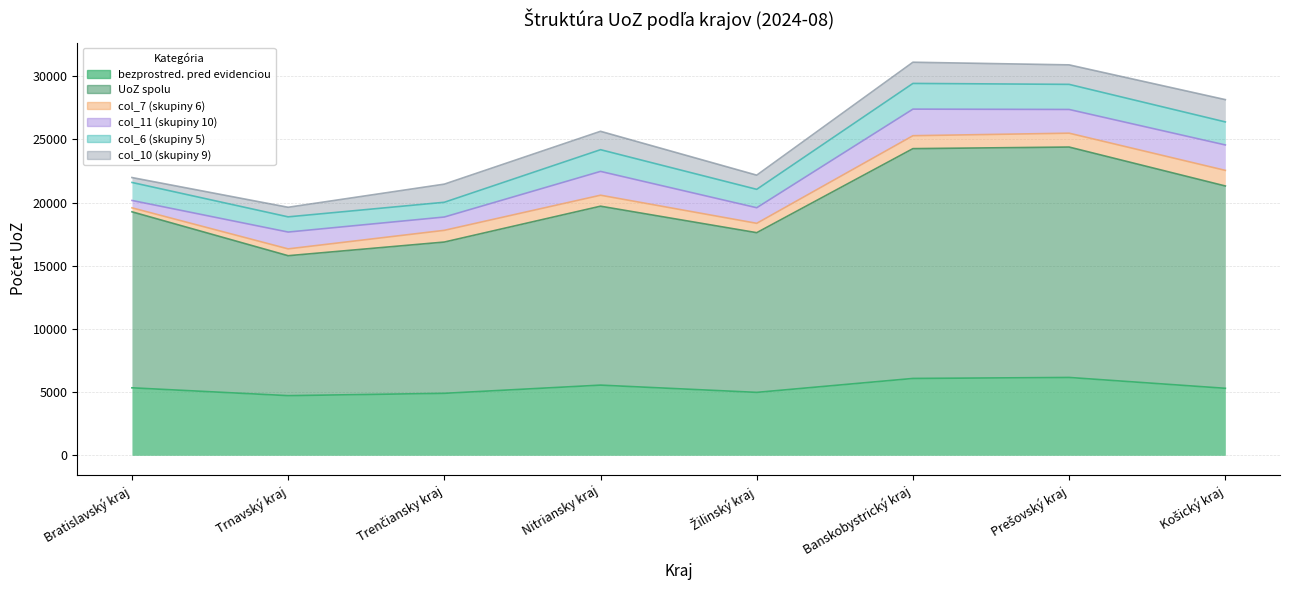

Between Nitriansky kraj and Banskobystrický kraj, which series saw the biggest shift?

UoZ spolu